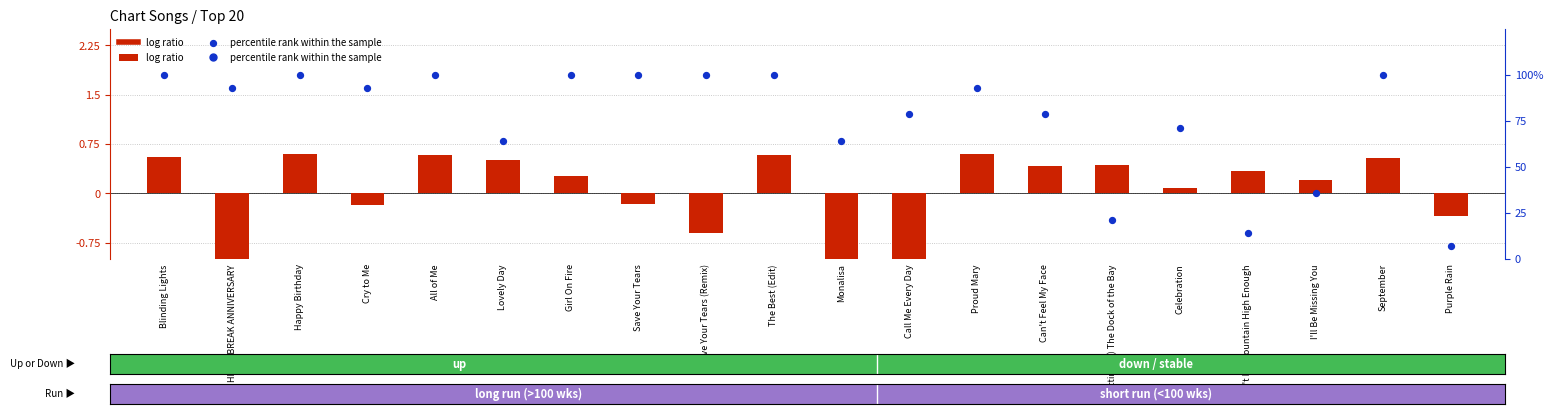

At which category is the sum across all series the highest?

Happy Birthday